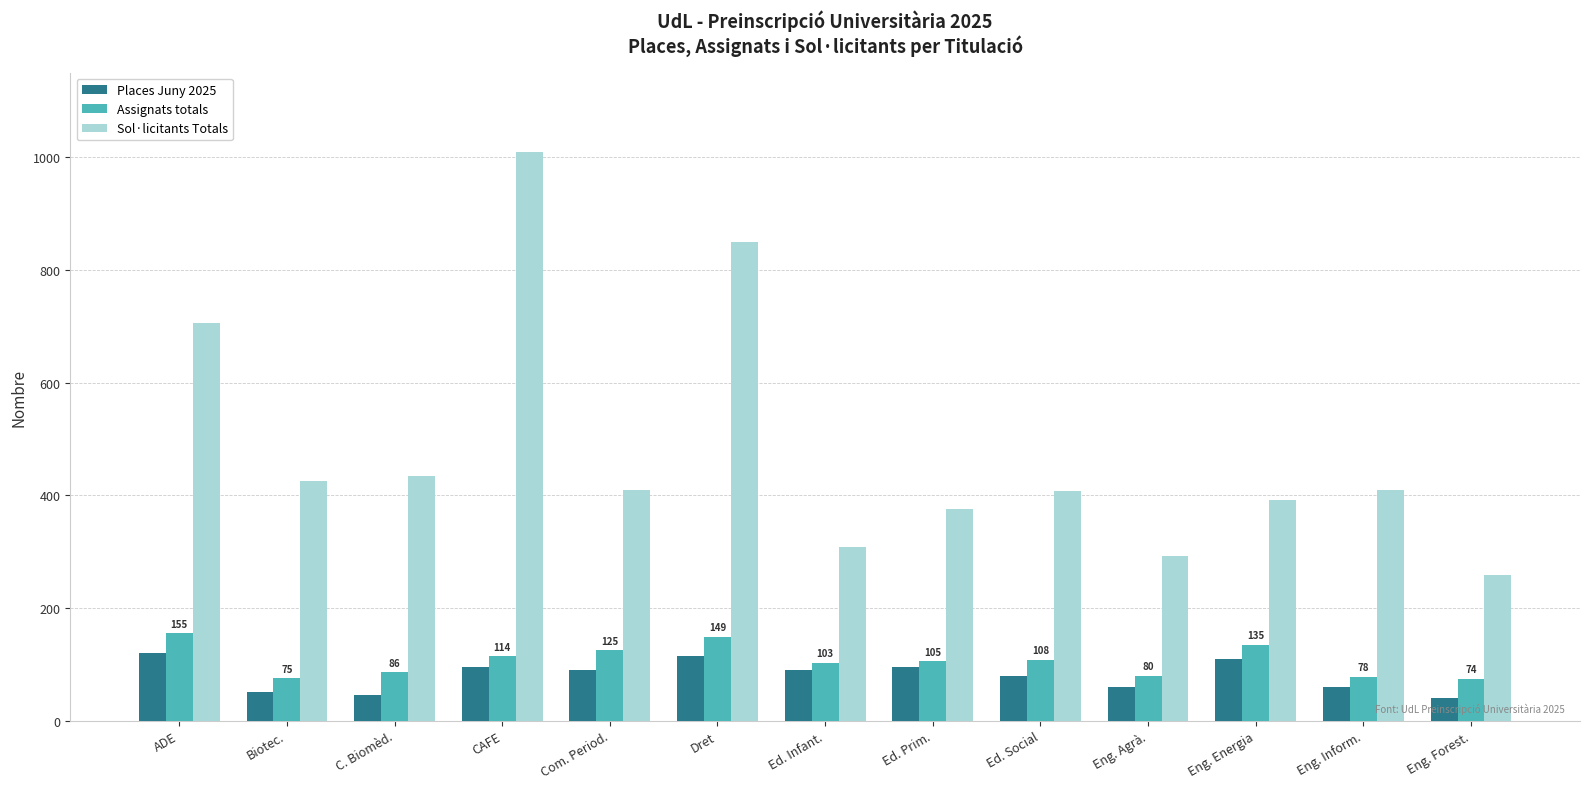

Rank the series by their maximum value, from highest to lowest.

Sol·licitants Totals, Assignats totals, Places Juny 2025